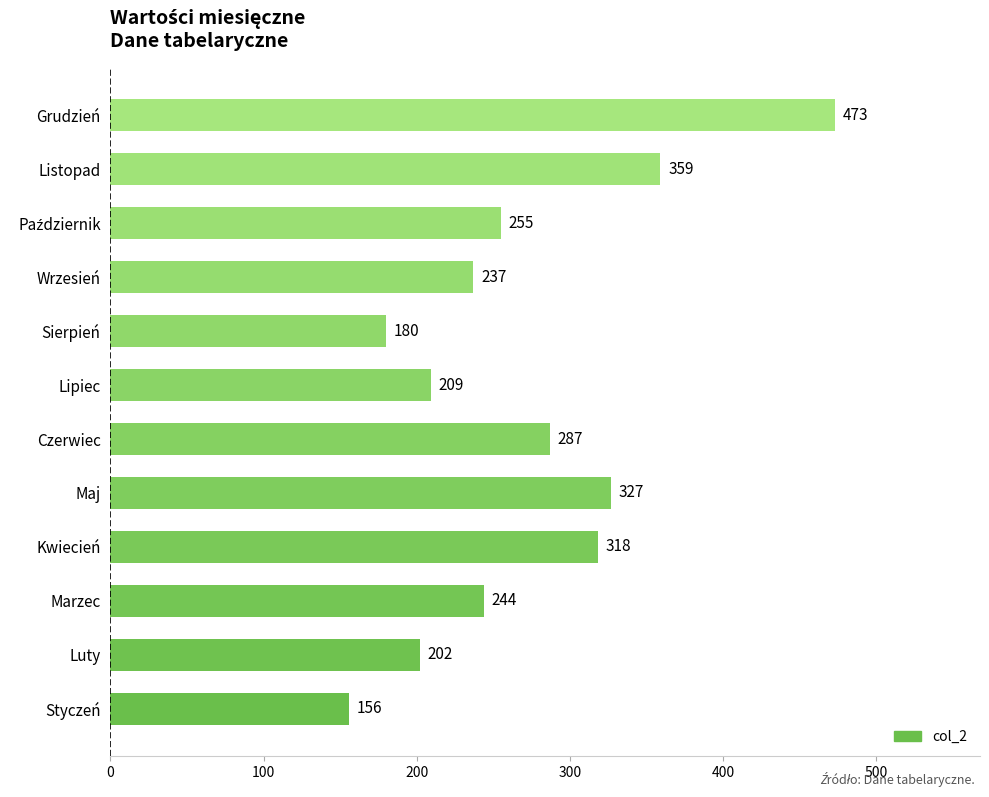

Does the chart contain stacked bars?

No